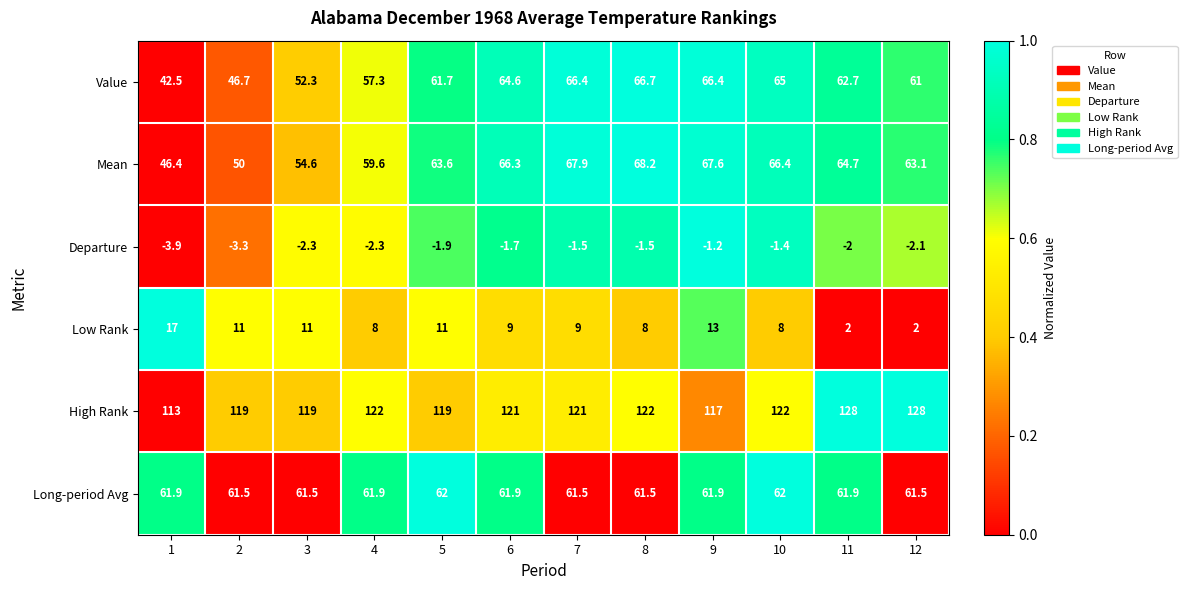

Which series has the largest range (max minus min)?

Value